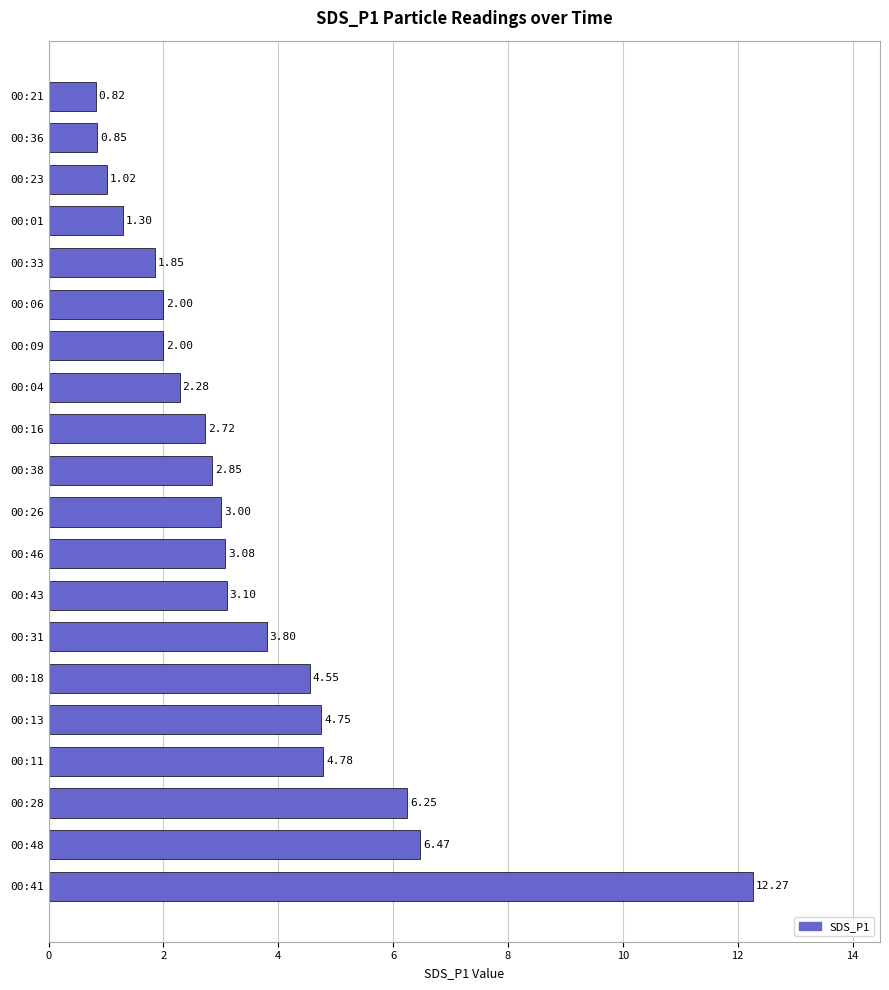

What is the change in value from 00:04 to 00:06?

-0.3